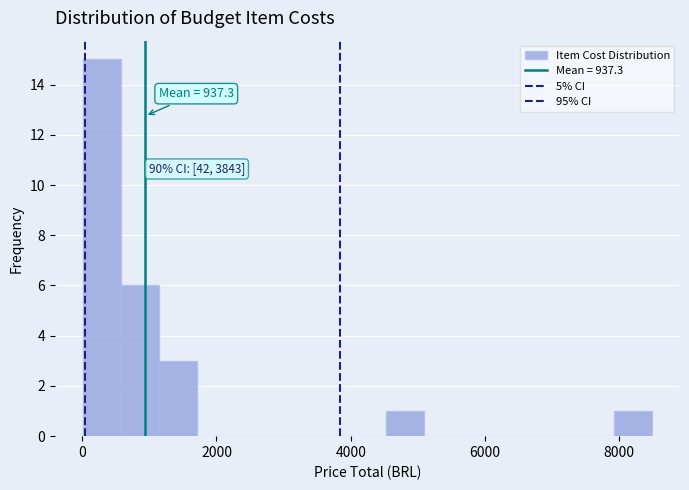

Read against the x-axis, roughly where is the centre of the tallest bar?

200